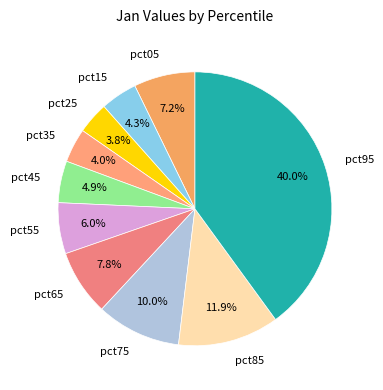

Does pct35 represent more than half of the total?

No